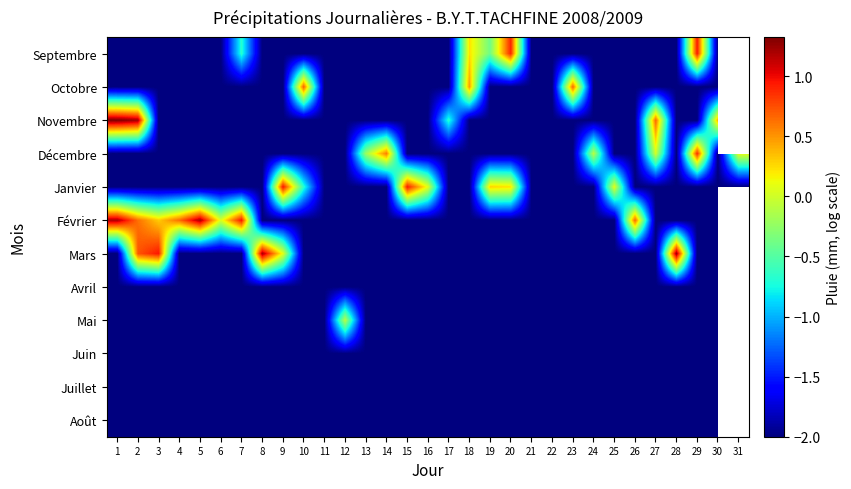

Where is Novembre nearest to the value 0?

30